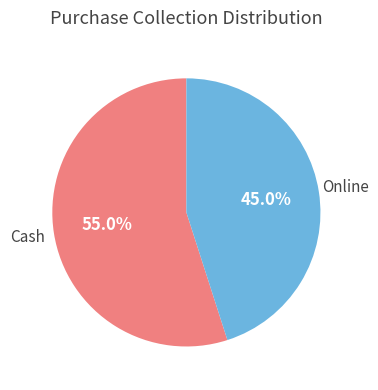

Approximately how many times larger is the value at Cash compared to Online?

1.2